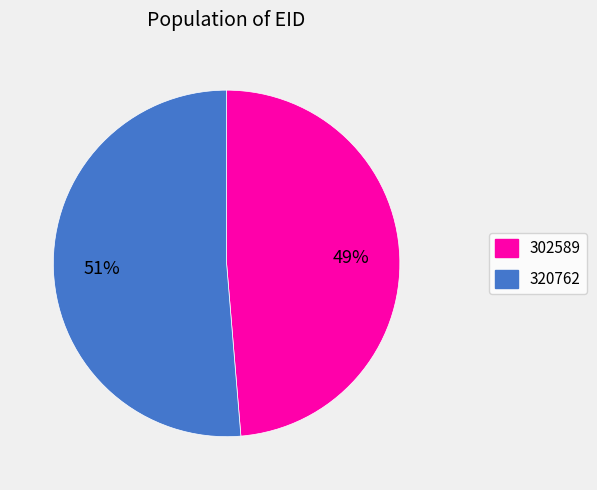

What percentage is the 320762 slice, to the nearest percent?

51%